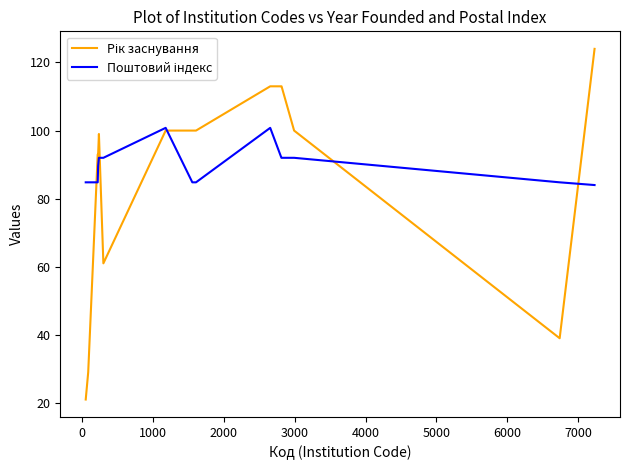

What is the greatest value displayed?

124.0